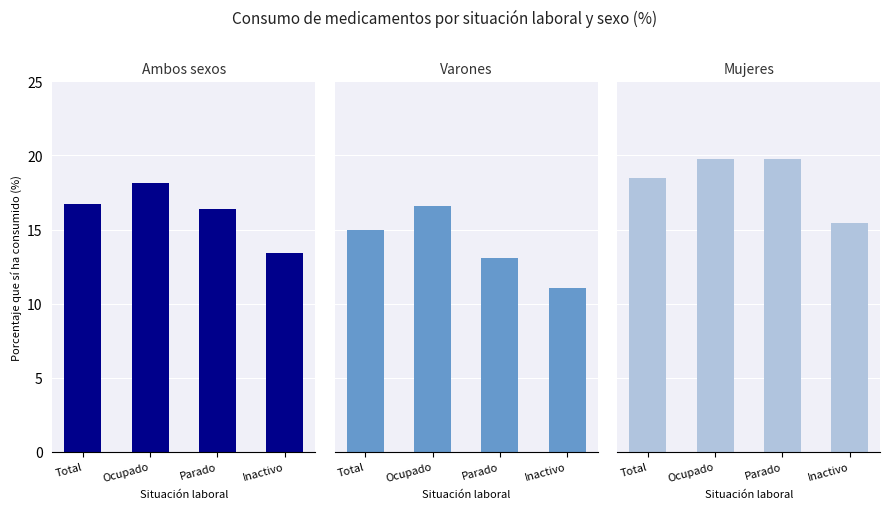

The value of Ambos sexos - Sí ha consumido at Inactivo is 3.9. True or false?

False